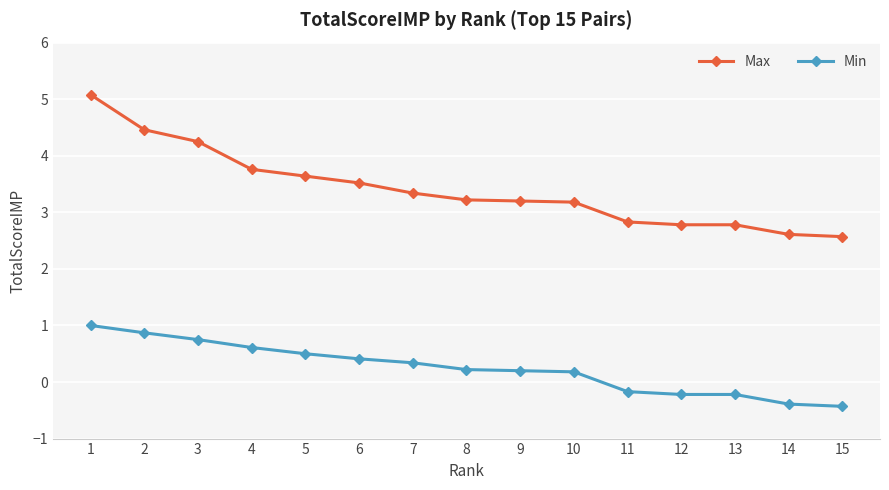

True or false: Min has a value of 0.4 at 6.

True